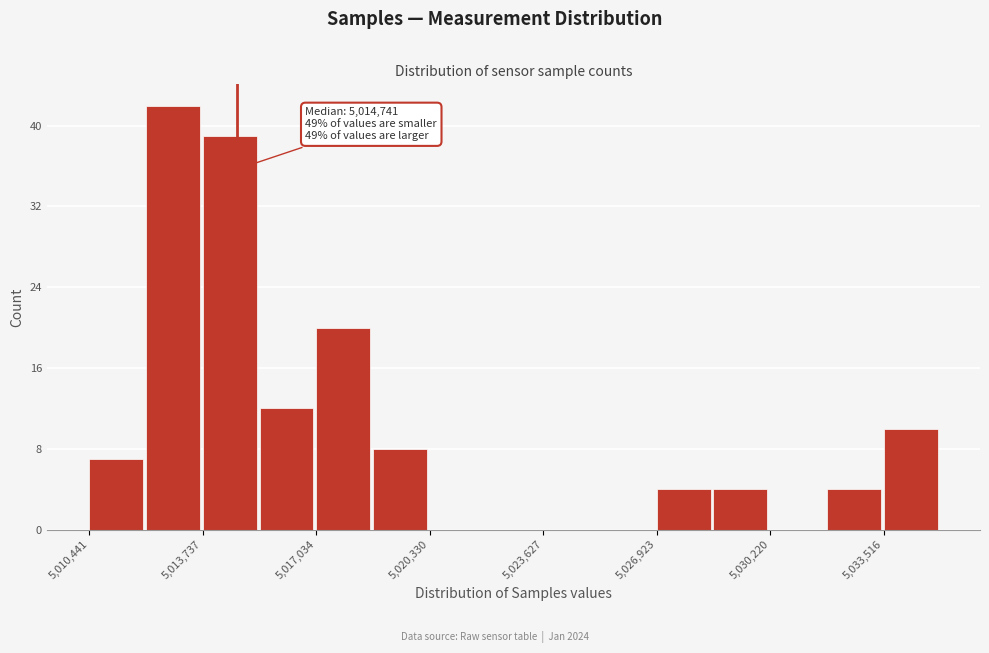

Around what value on the x-axis is the tallest bar? Give the approximate position of its centre, as read against the axis.

5013000